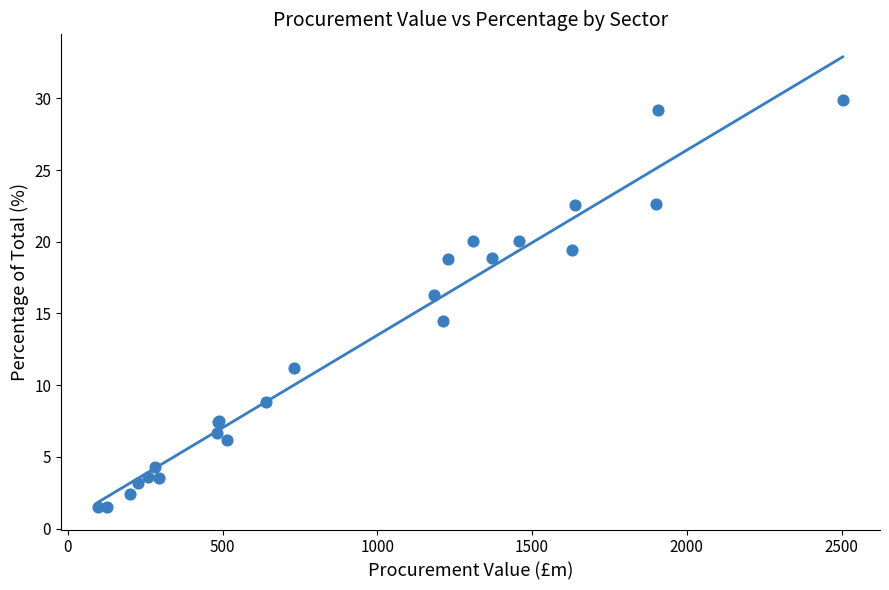

What Y value in the scatter plot is closest to 15?

14.4